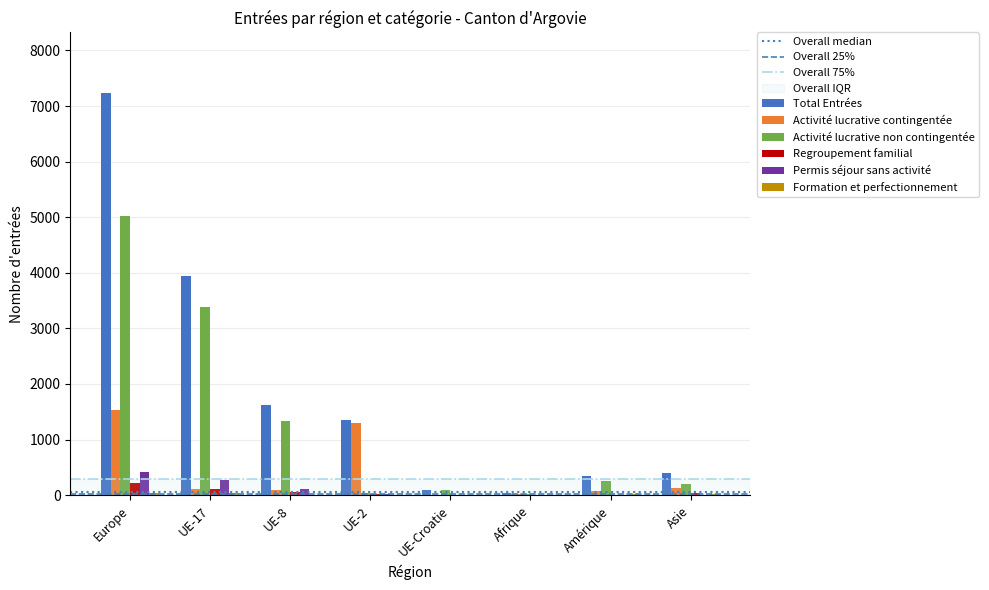

Between UE-17 and UE-Croatie, which series saw the biggest shift?

Total Entrées